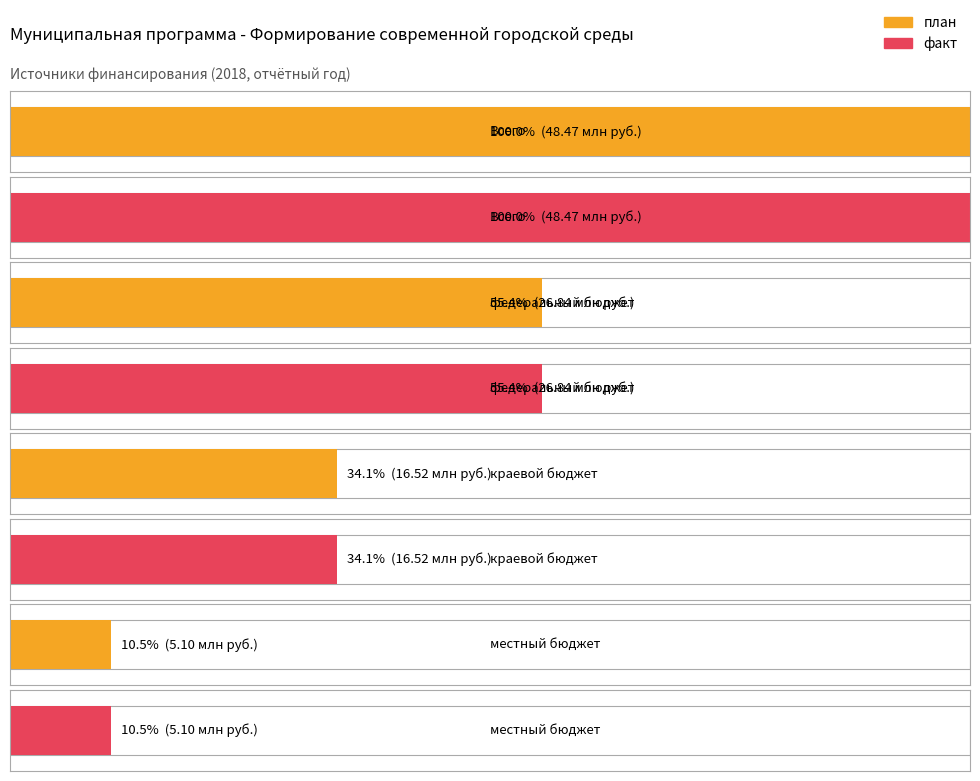

What is the value of the факт bar at the 4th from the left?

5104769.8